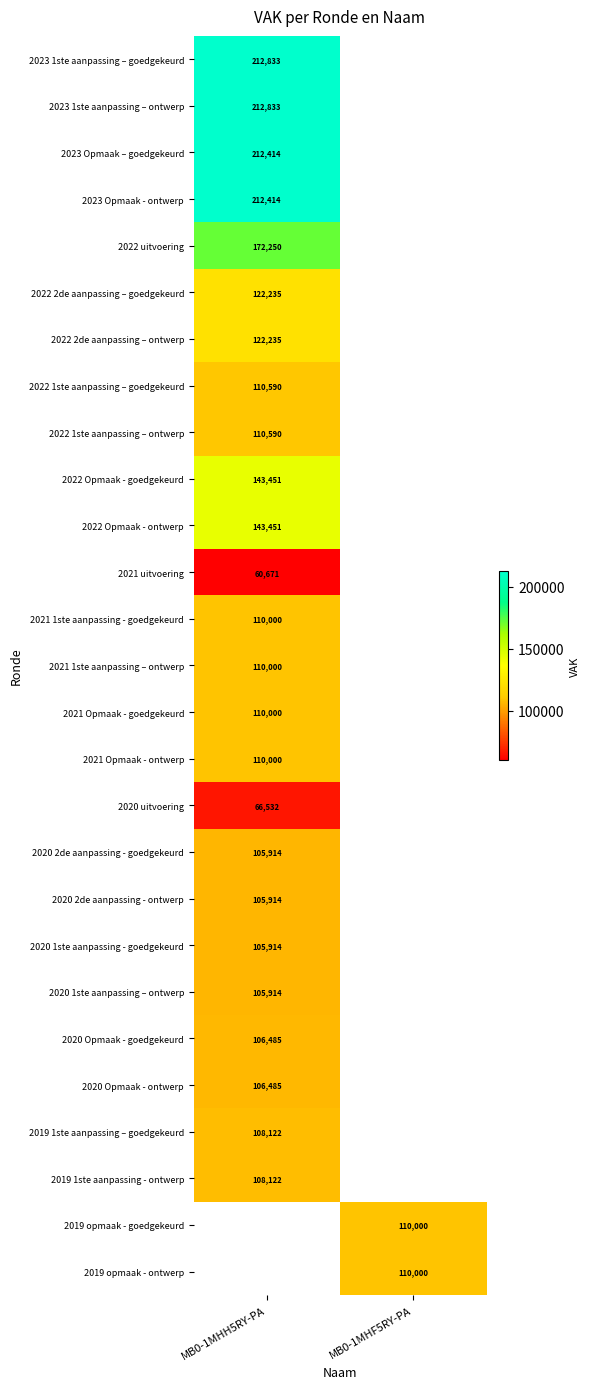

Is it true that 2020 Opmaak - goedgekeurd equals 106485 at MB0-1MHH5RY-PA?

True